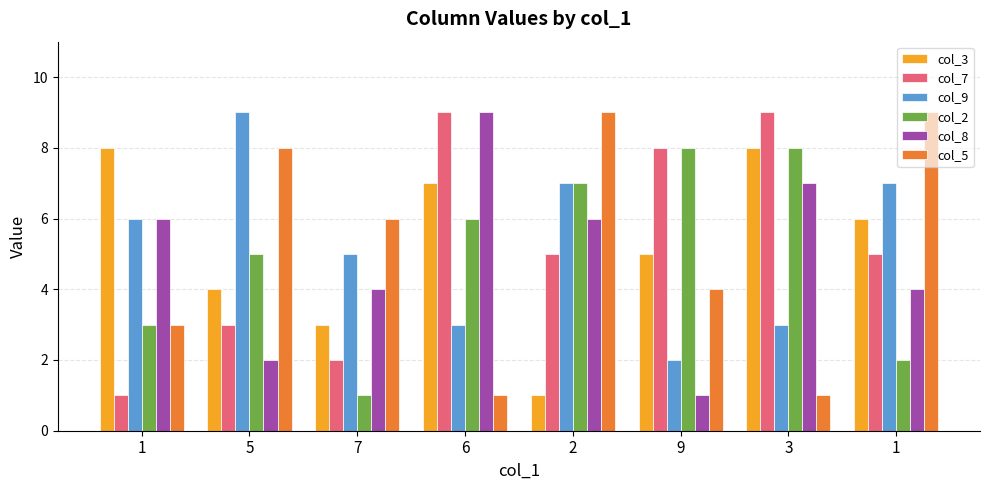

Are the bars grouped side by side (vs. stacked)?

Yes